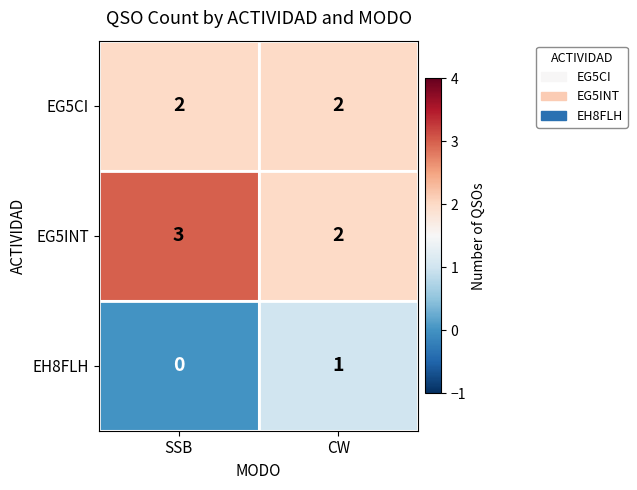

What is the maximum value shown in the chart?

3